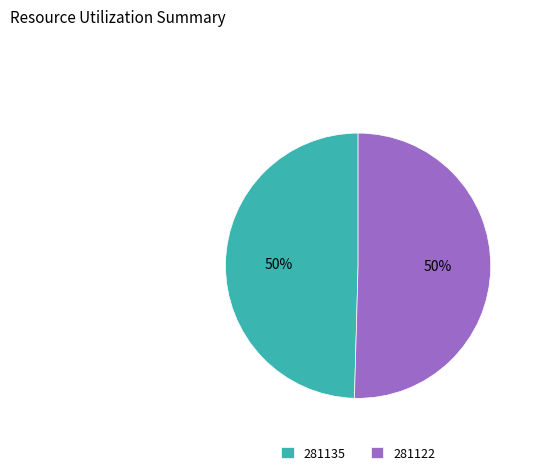

To the nearest percent, what is the average slice percentage?

50%